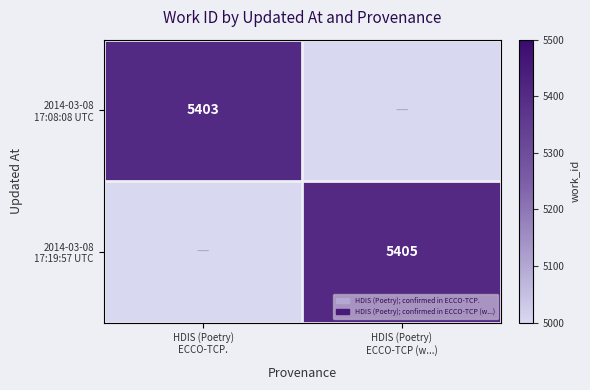

What is the sum of all 2014-03-08 17:19:57 UTC values?

5405